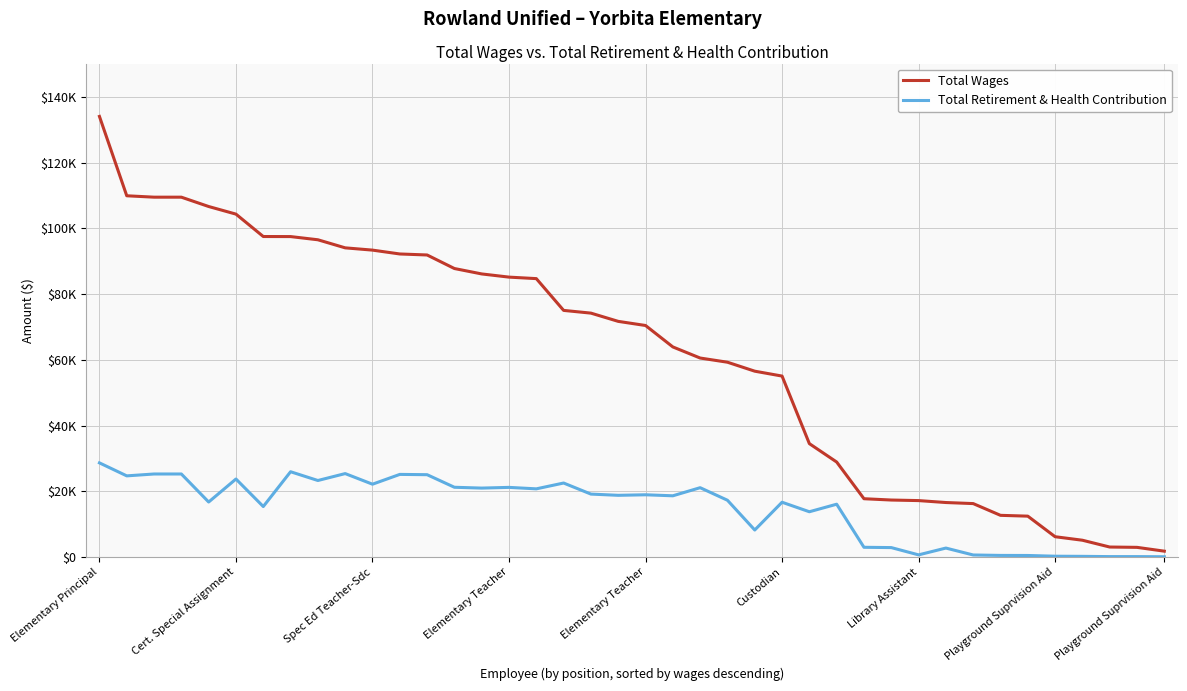

True or false: Total Wages and Total Retirement & Health Contribution cross at least once.

False